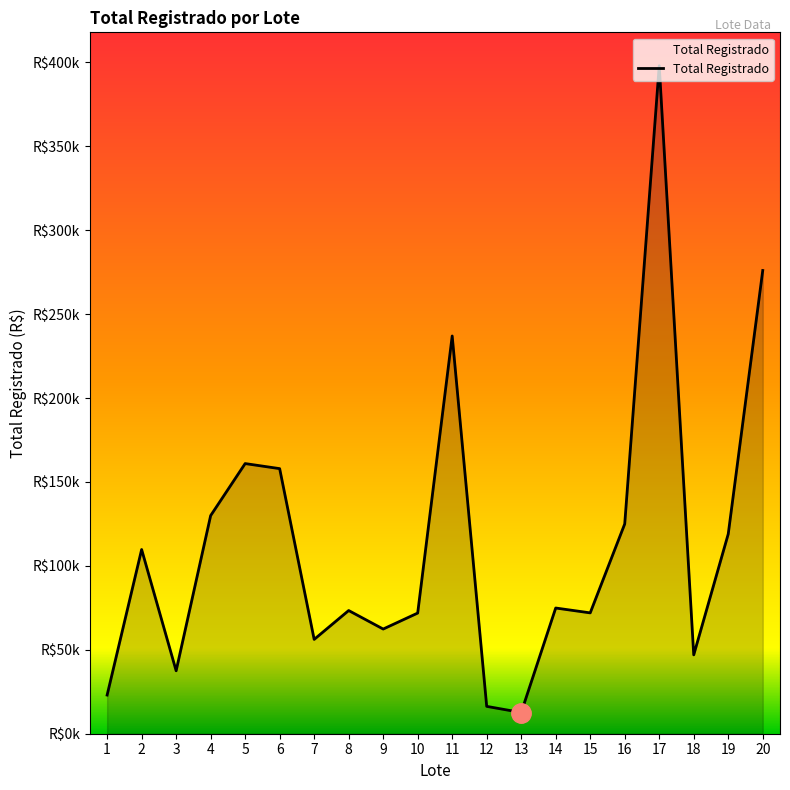

Where does the data first go above 74899?

2